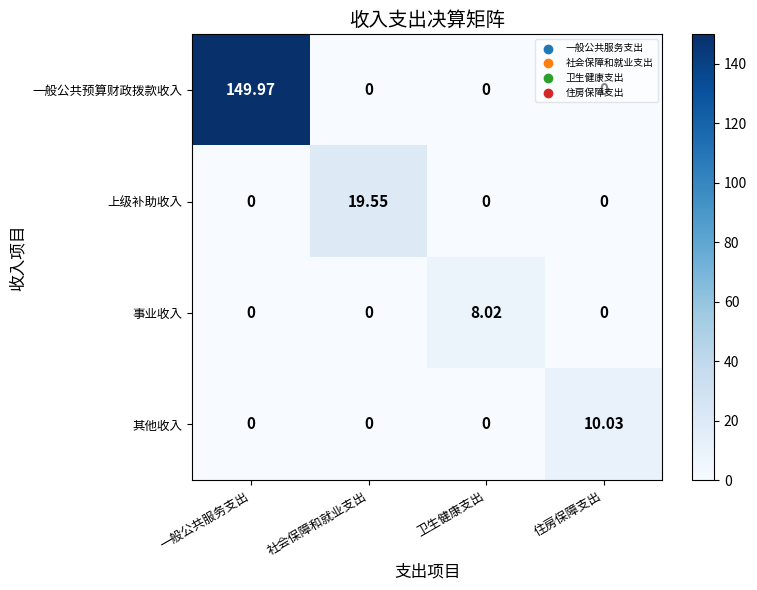

Between 一般公共服务支出 and 卫生健康支出, which series saw the biggest shift?

一般公共预算财政拨款收入